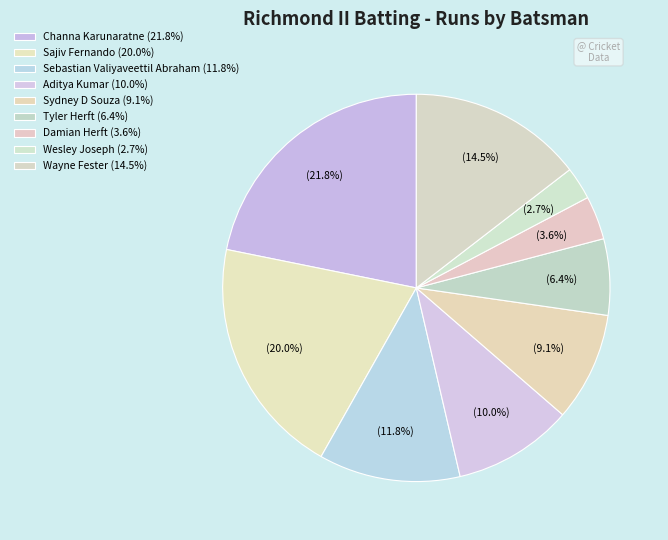

Count the number of slices in the pie.

9